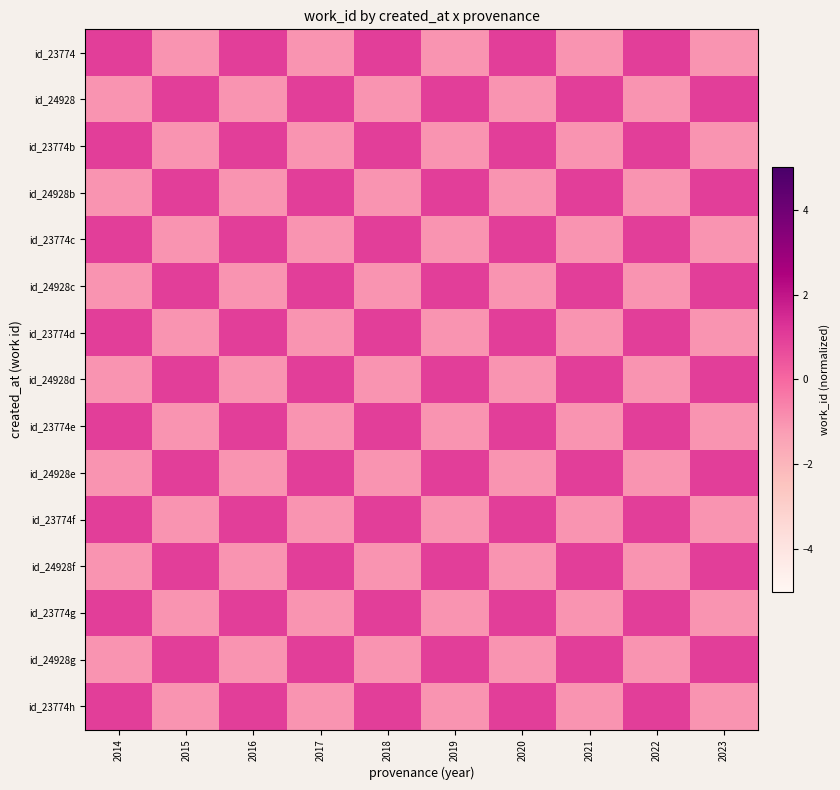

Reading right to left, list all the values displayed in this chart.

id_23774: 2023=-1.0	2022=1.0	2021=-1.0	2020=1.0	2019=-1.0	2018=1.0	2017=-1.0	2016=1.0	2015=-1.0	2014=1.0
id_24928: 2023=1.0	2022=-1.0	2021=1.0	2020=-1.0	2019=1.0	2018=-1.0	2017=1.0	2016=-1.0	2015=1.0	2014=-1.0
id_23774b: 2023=-1.0	2022=1.0	2021=-1.0	2020=1.0	2019=-1.0	2018=1.0	2017=-1.0	2016=1.0	2015=-1.0	2014=1.0
id_24928b: 2023=1.0	2022=-1.0	2021=1.0	2020=-1.0	2019=1.0	2018=-1.0	2017=1.0	2016=-1.0	2015=1.0	2014=-1.0
id_23774c: 2023=-1.0	2022=1.0	2021=-1.0	2020=1.0	2019=-1.0	2018=1.0	2017=-1.0	2016=1.0	2015=-1.0	2014=1.0
id_24928c: 2023=1.0	2022=-1.0	2021=1.0	2020=-1.0	2019=1.0	2018=-1.0	2017=1.0	2016=-1.0	2015=1.0	2014=-1.0
id_23774d: 2023=-1.0	2022=1.0	2021=-1.0	2020=1.0	2019=-1.0	2018=1.0	2017=-1.0	2016=1.0	2015=-1.0	2014=1.0
id_24928d: 2023=1.0	2022=-1.0	2021=1.0	2020=-1.0	2019=1.0	2018=-1.0	2017=1.0	2016=-1.0	2015=1.0	2014=-1.0
id_23774e: 2023=-1.0	2022=1.0	2021=-1.0	2020=1.0	2019=-1.0	2018=1.0	2017=-1.0	2016=1.0	2015=-1.0	2014=1.0
id_24928e: 2023=1.0	2022=-1.0	2021=1.0	2020=-1.0	2019=1.0	2018=-1.0	2017=1.0	2016=-1.0	2015=1.0	2014=-1.0
id_23774f: 2023=-1.0	2022=1.0	2021=-1.0	2020=1.0	2019=-1.0	2018=1.0	2017=-1.0	2016=1.0	2015=-1.0	2014=1.0
id_24928f: 2023=1.0	2022=-1.0	2021=1.0	2020=-1.0	2019=1.0	2018=-1.0	2017=1.0	2016=-1.0	2015=1.0	2014=-1.0
id_23774g: 2023=-1.0	2022=1.0	2021=-1.0	2020=1.0	2019=-1.0	2018=1.0	2017=-1.0	2016=1.0	2015=-1.0	2014=1.0
id_24928g: 2023=1.0	2022=-1.0	2021=1.0	2020=-1.0	2019=1.0	2018=-1.0	2017=1.0	2016=-1.0	2015=1.0	2014=-1.0
id_23774h: 2023=-1.0	2022=1.0	2021=-1.0	2020=1.0	2019=-1.0	2018=1.0	2017=-1.0	2016=1.0	2015=-1.0	2014=1.0